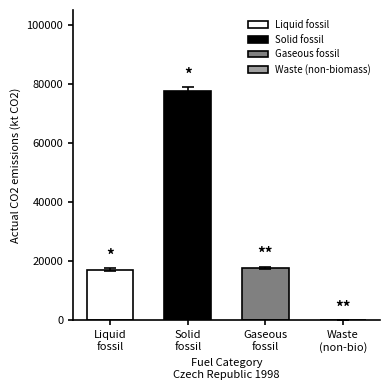

What is the sum of all values?

112487.6